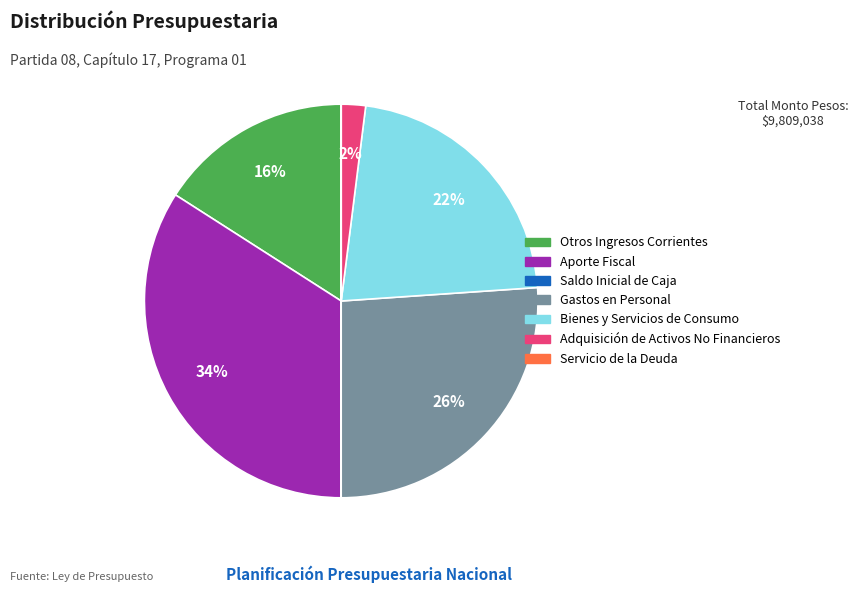

Is it true that Otros Ingresos Corrientes is 16% of the pie?

True